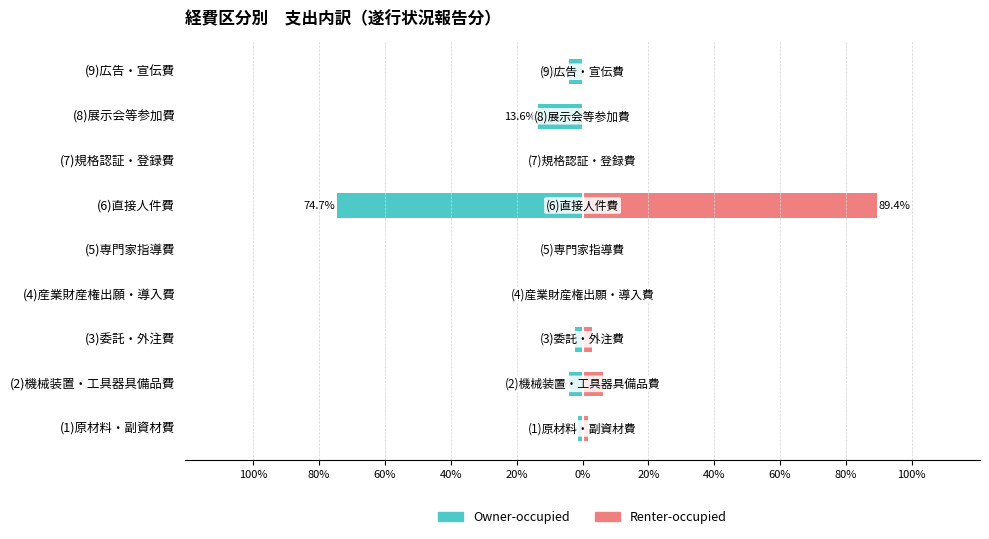

How many categories are shown in the chart?

9